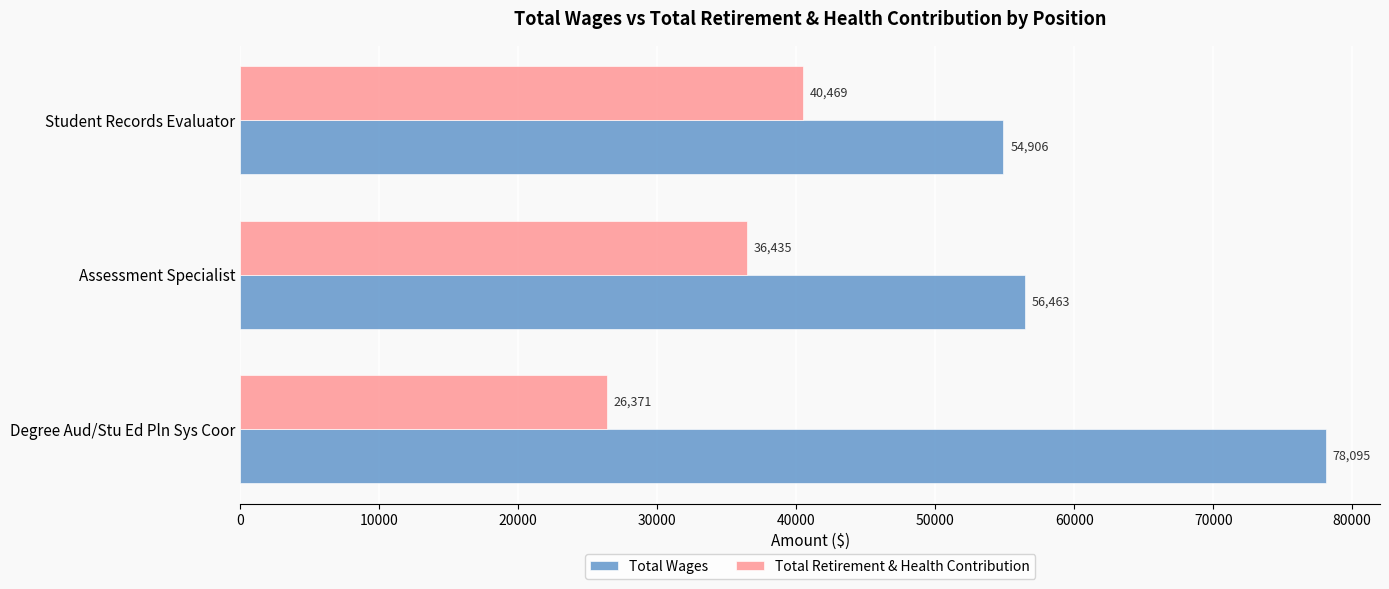

Rank the series at Student Records Evaluator from lowest to highest value.

Total Retirement & Health Contribution, Total Wages